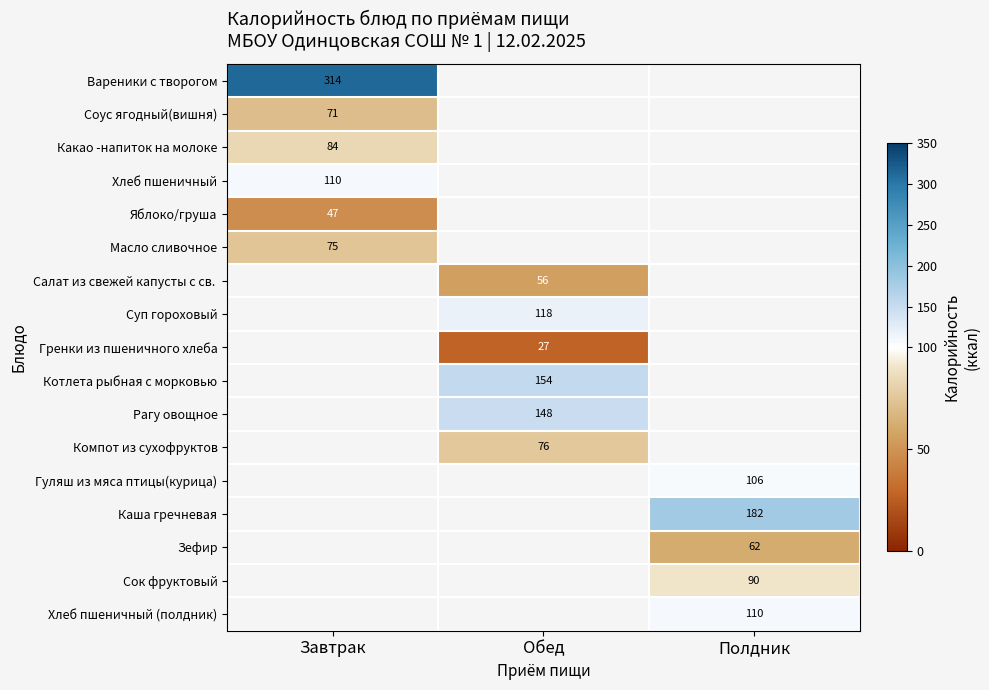

The Сок фруктовый series shows 90 at Полдник. True or false?

True